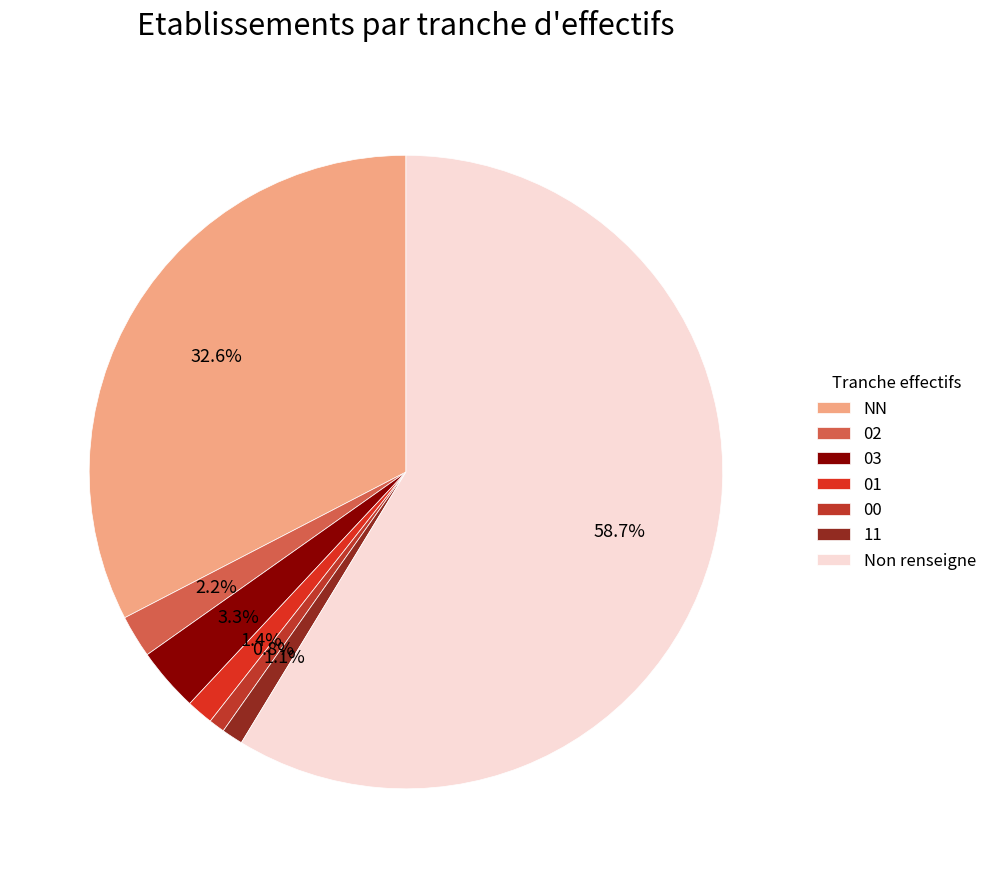

How many slices are in this pie chart?

7